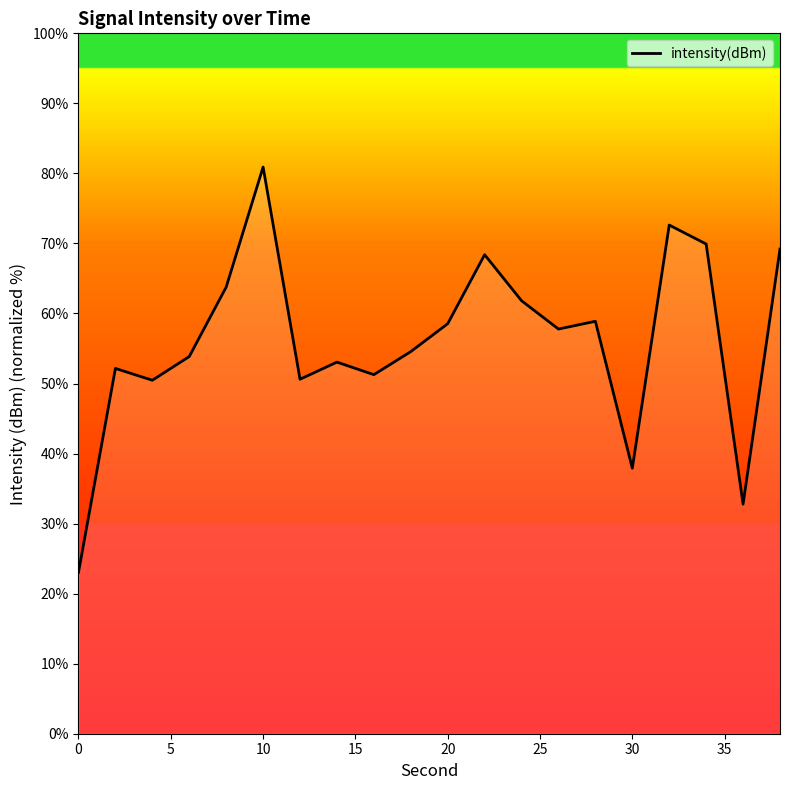

How many lines are shown in the chart?

1